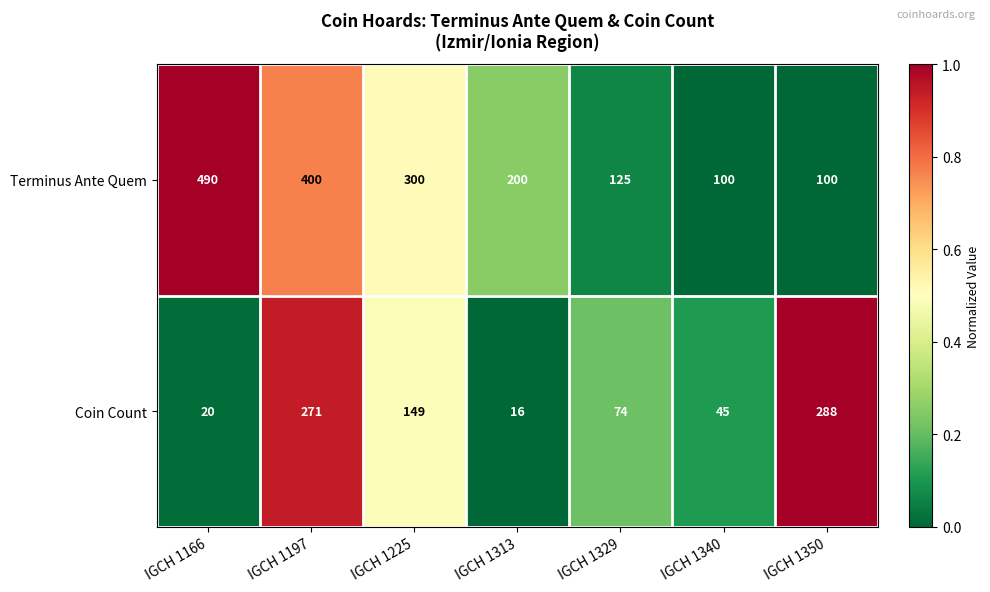

At which category is the sum across all series the highest?

IGCH 1197